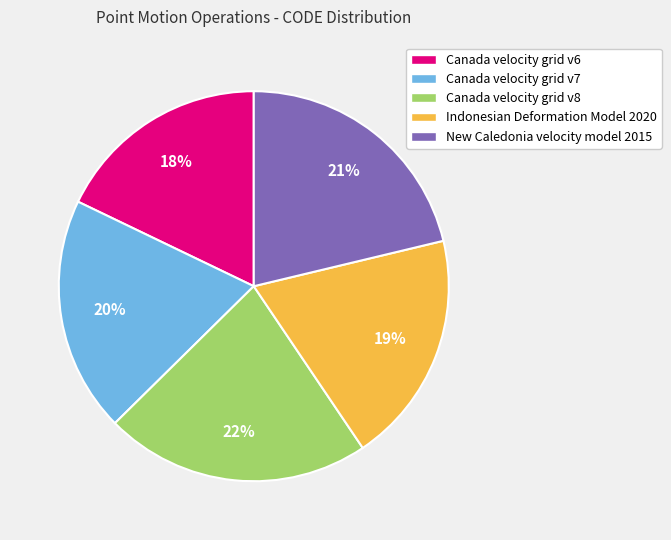

What is the ratio of the value at Canada velocity grid v8 to the value at New Caledonia velocity model 2015?

1.0